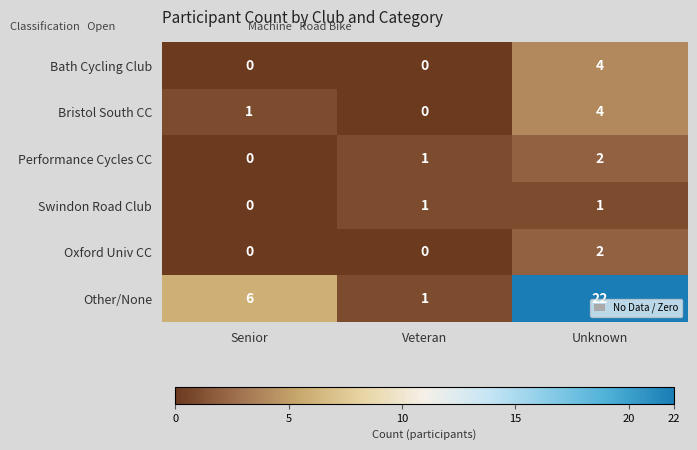

How many distinct data groups are displayed?

6